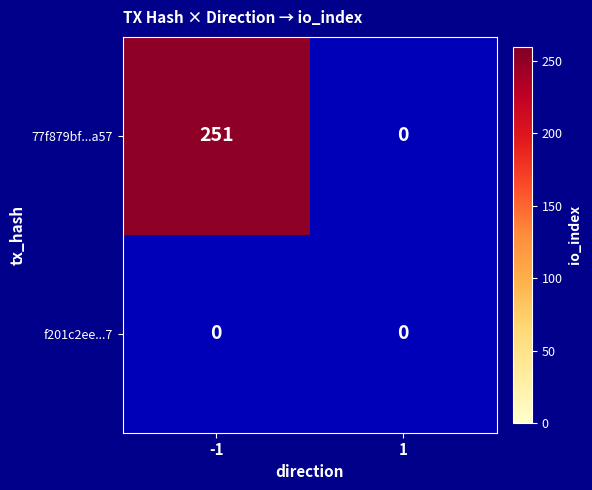

True or false: f201c2ee2464df97379a32c269214e70bf8e1d7 has a value of 0 at -1.

True